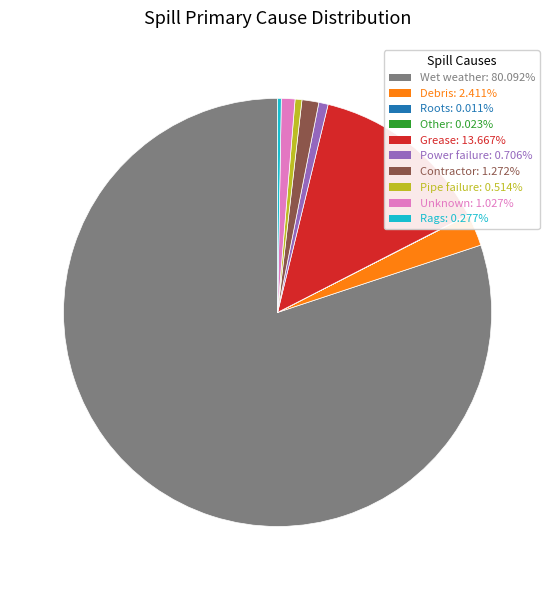

Is it true that Unknown is 13% of the pie?

False